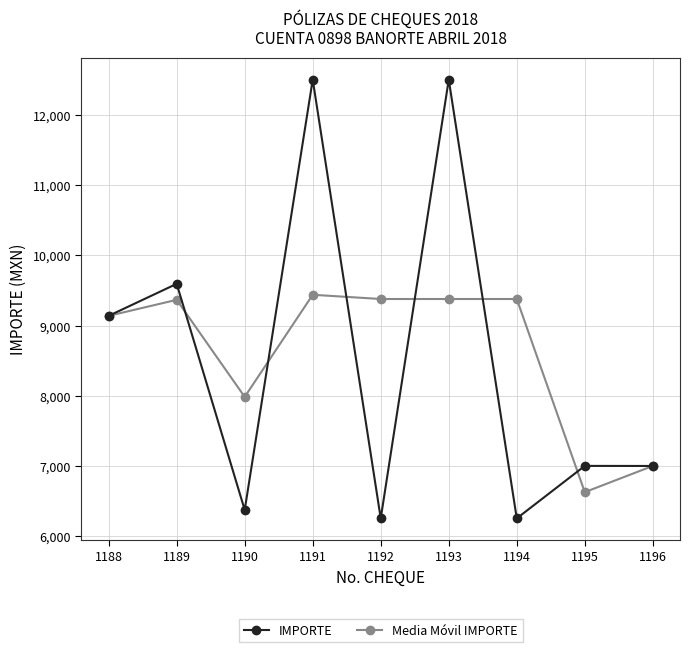

At which category does IMPORTE reach its first local valley?

1190